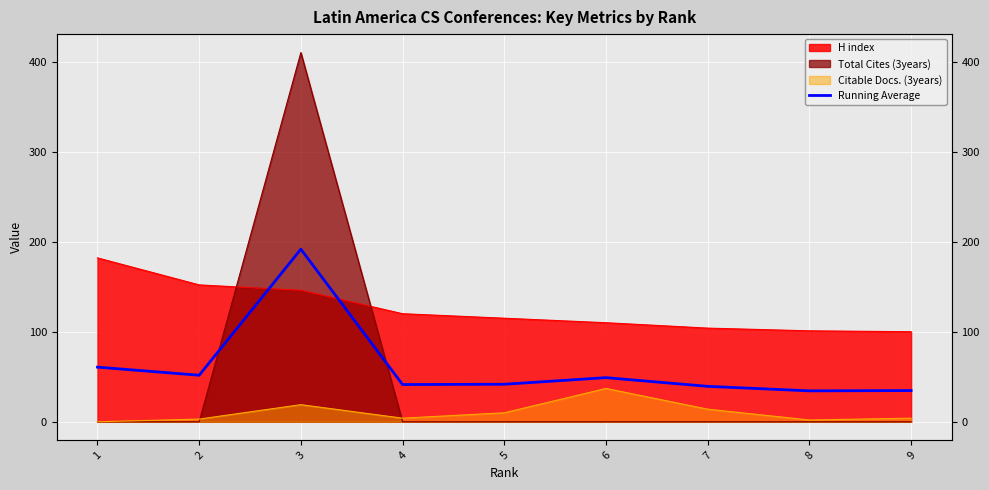

Between 3 and 5, which is larger?

3